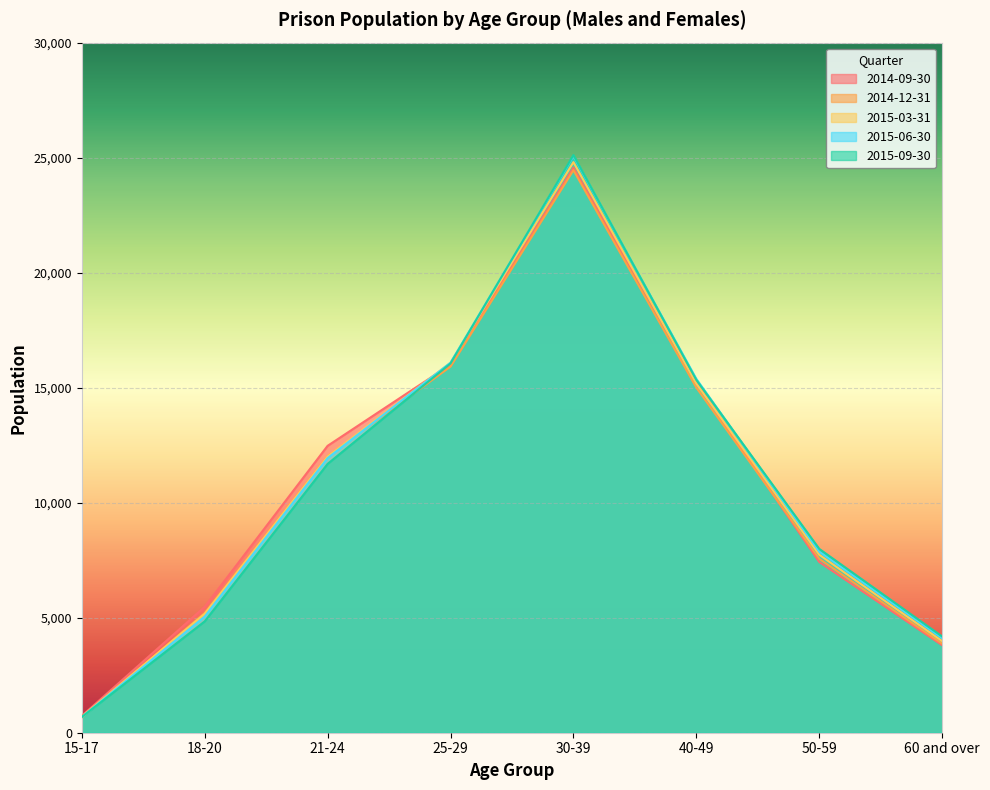

List the series in order of their peak value, lowest first.

2014-12-31, 2014-09-30, 2015-03-31, 2015-06-30, 2015-09-30